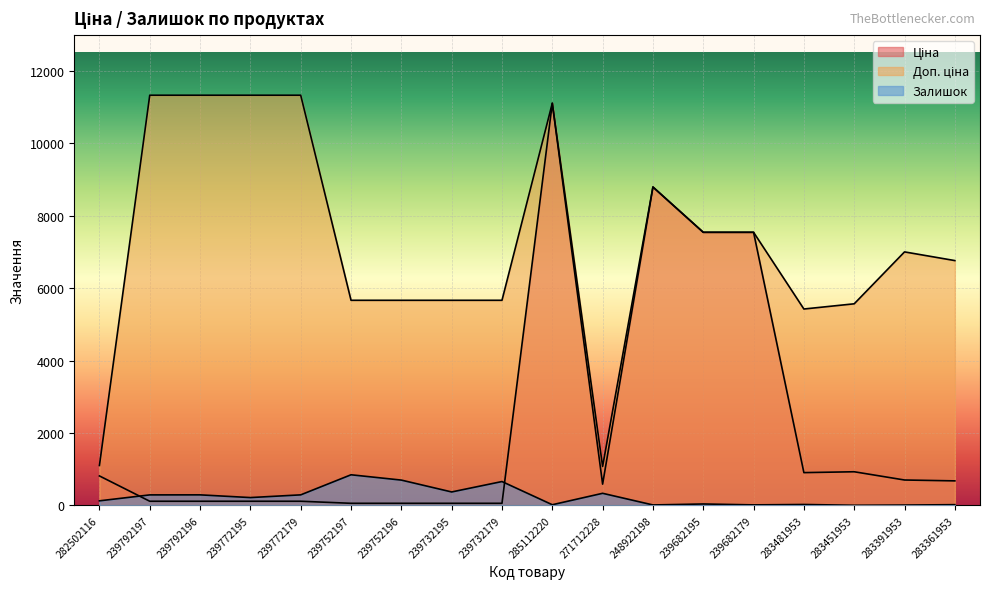

Does the chart display data point markers on the line(s)?

No